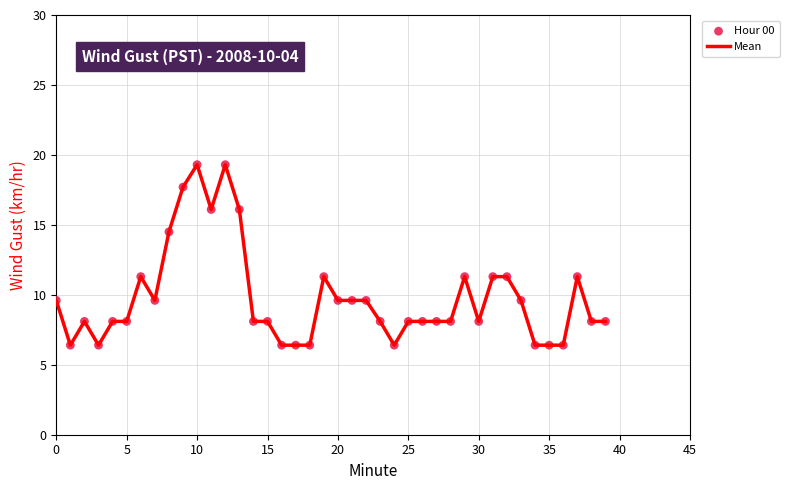

What is the minimum value shown in the chart?

6.4